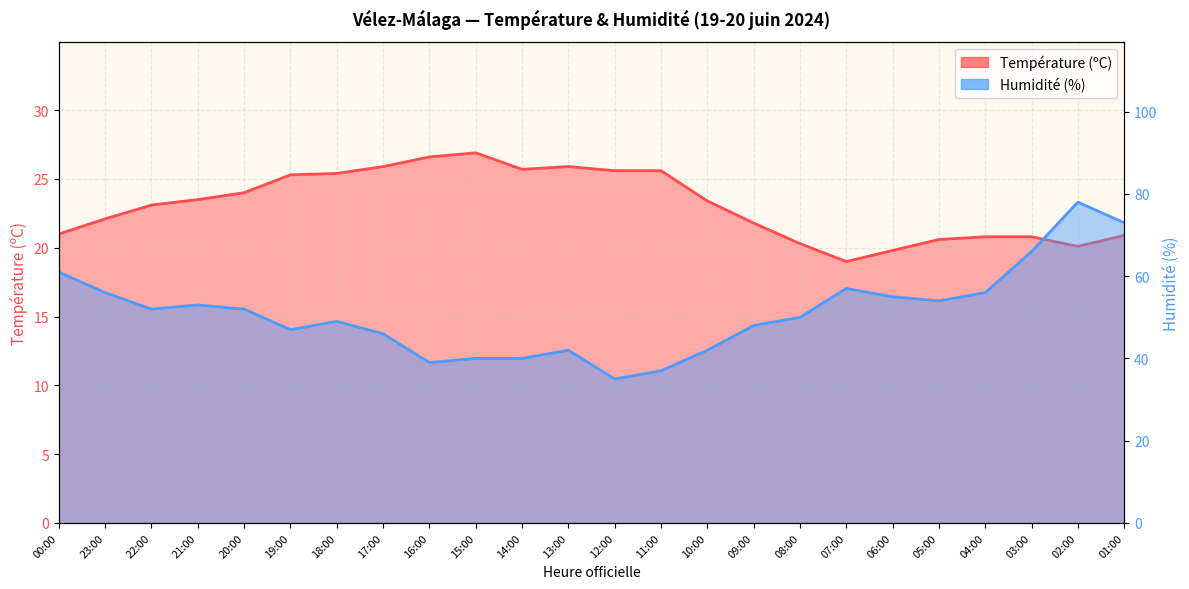

Reading left to right, extract all data points from this chart.

Température (ºC): 21.0	22.1	23.1	23.5	24.0	25.3	25.4	25.9	26.6	26.9	25.7	25.9	25.6	25.6	23.4	21.8	20.3	19.0	19.8	20.6	20.8	20.8	20.1	20.9
Humidité (%): 61.0	56.0	52.0	53.0	52.0	47.0	49.0	46.0	39.0	40.0	40.0	42.0	35.0	37.0	42.0	48.0	50.0	57.0	55.0	54.0	56.0	66.0	78.0	73.0